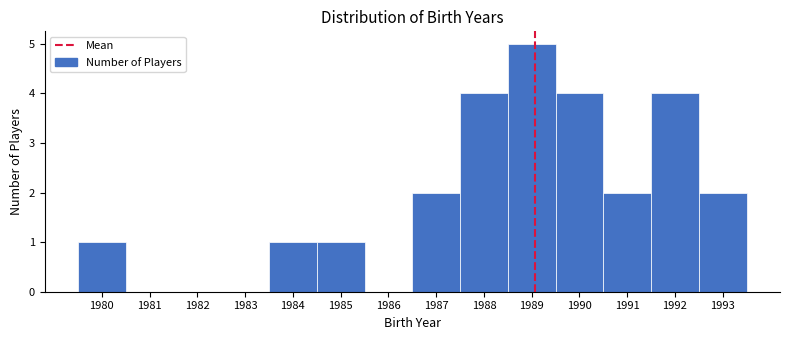

What is the height of the bar covering 1984.5 to 1985.5 on the x-axis? The values are not printed on the chart, so give them approximately, as read against the axis.

1